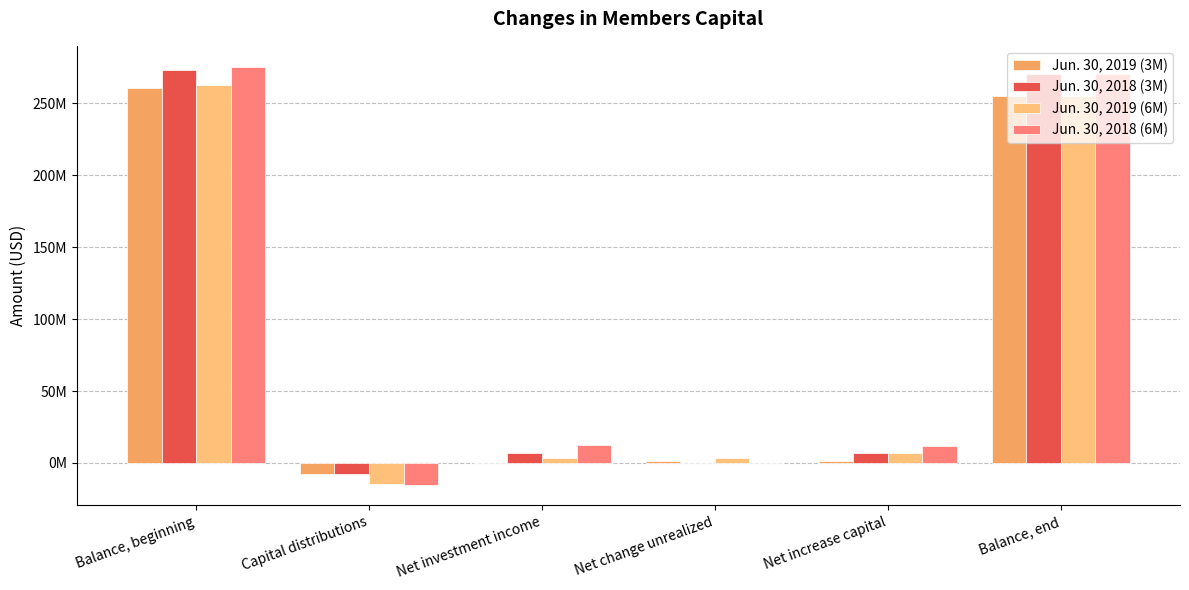

Are the bars grouped side by side (vs. stacked)?

Yes